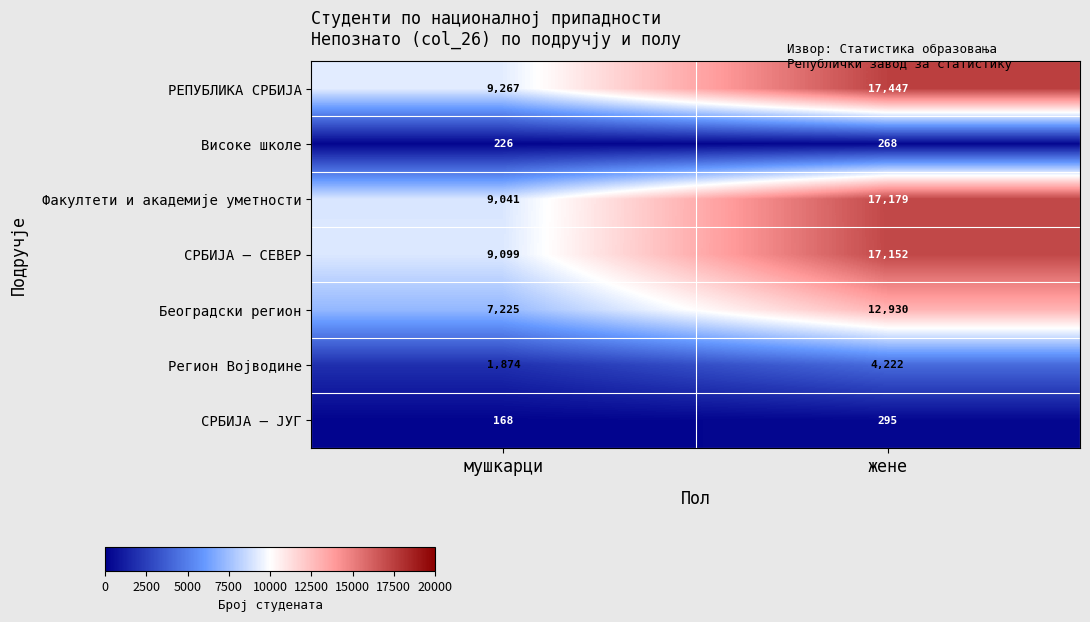

What is the approximate value of Факултети и академије уметности at жене, to the nearest 100?

17200